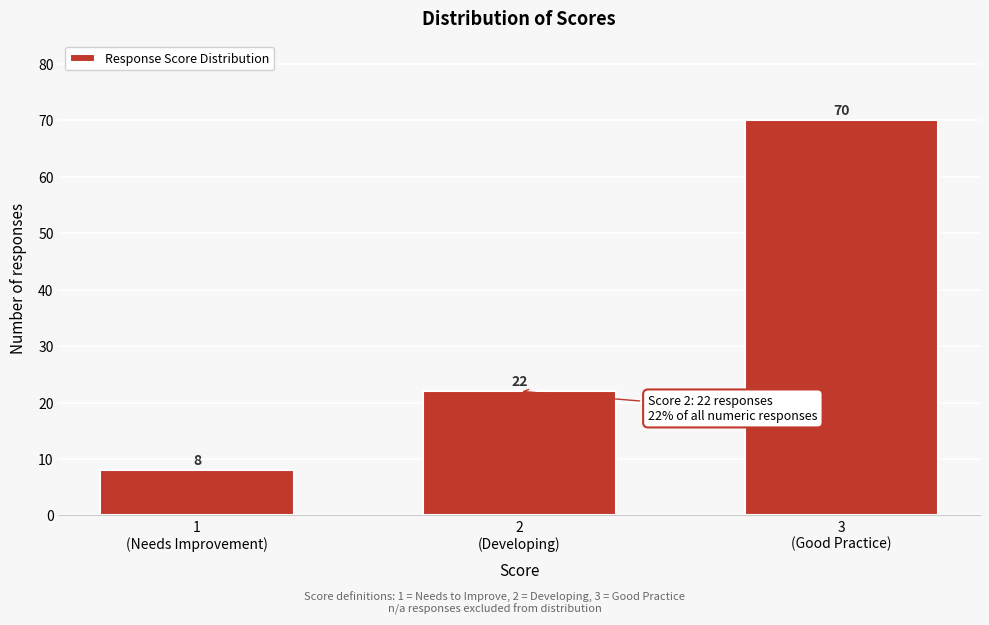

Reading left to right, list all the values displayed in this chart.

8	22	70